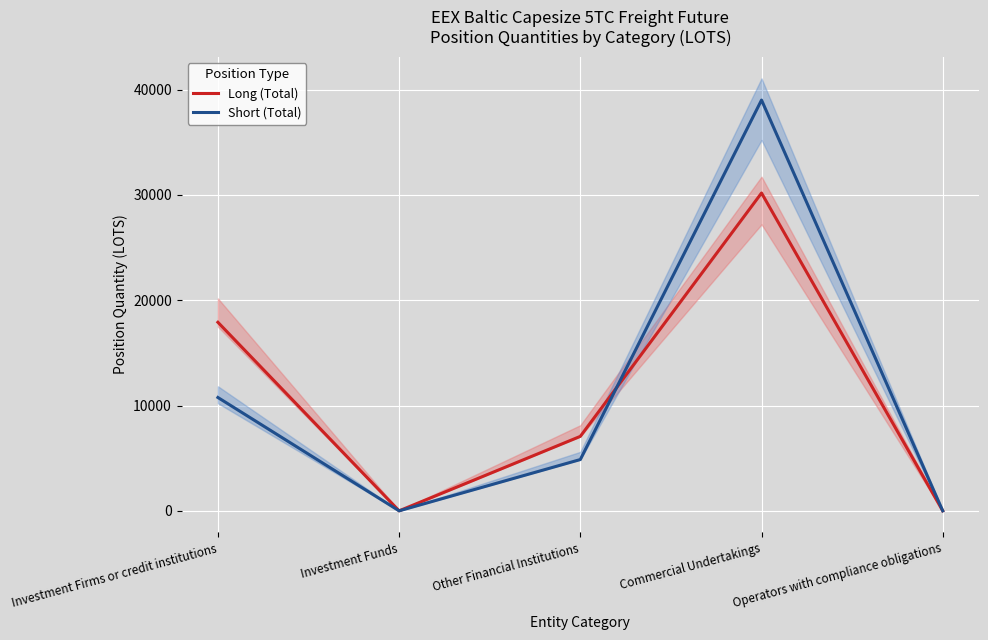

True or false: Long (Total) and Short (Total) intersect in this chart.

True